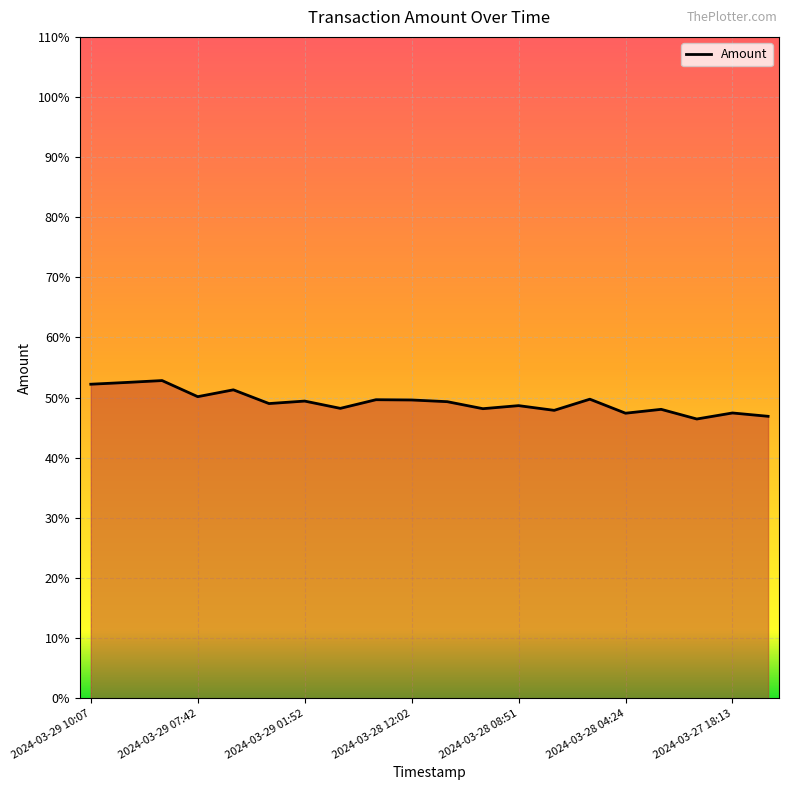

What is the greatest value displayed?

52.8